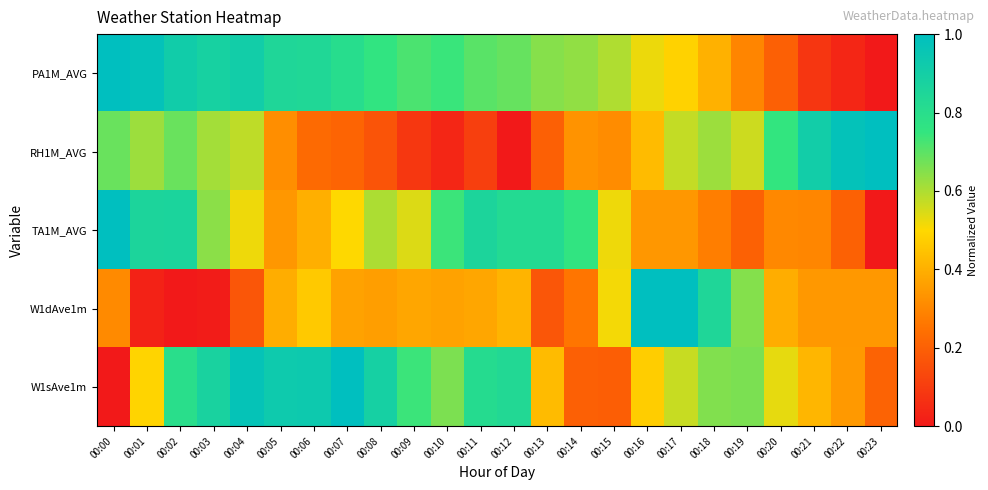

How many series are shown in this chart?

5